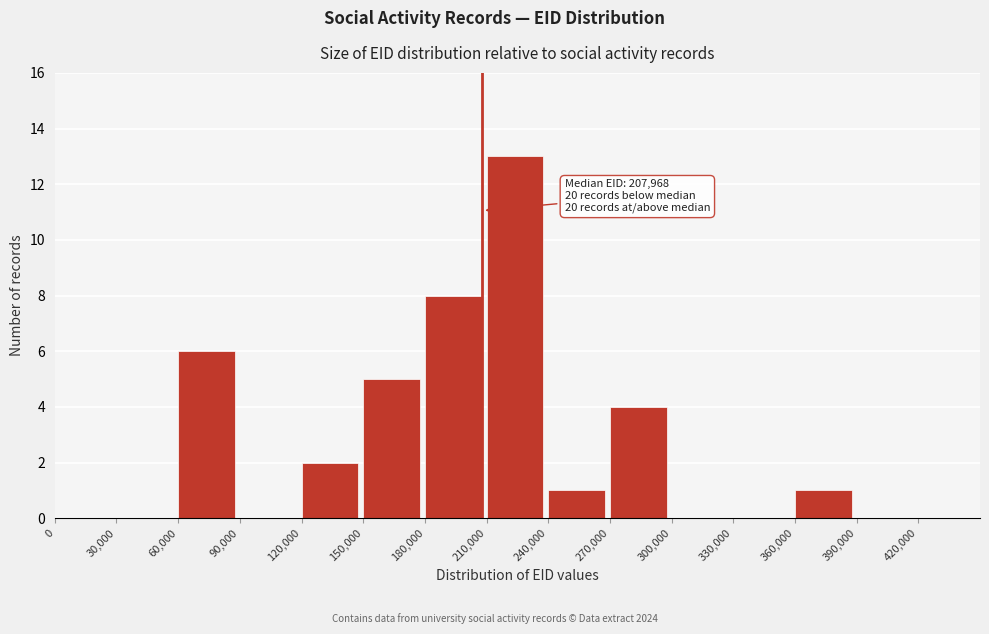

Over which range of the x-axis is the bar tallest?

210000 to 240000